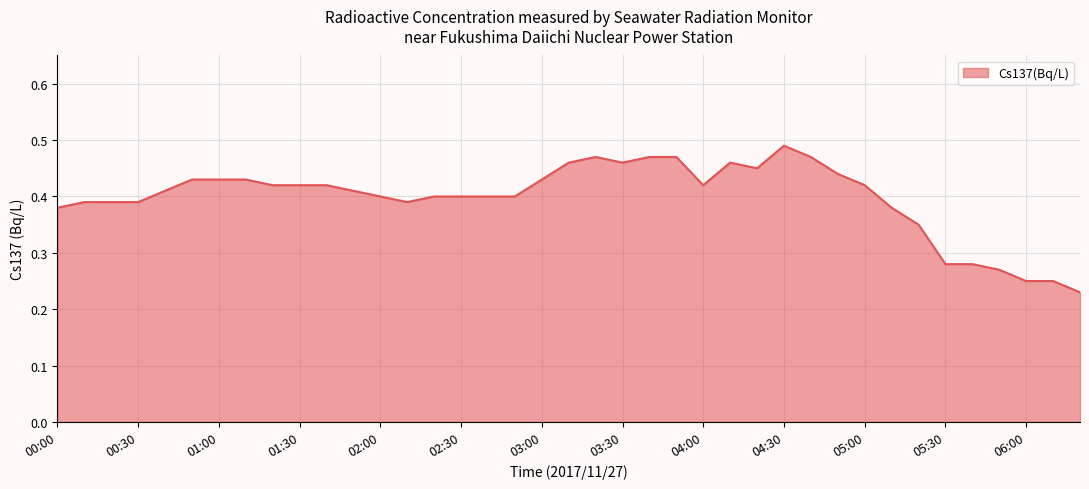

Reading left to right, transcribe all the data shown in this chart.

0.4	0.4	0.4	0.4	0.4	0.4	0.4	0.4	0.4	0.4	0.4	0.4	0.4	0.4	0.4	0.4	0.4	0.4	0.4	0.5	0.5	0.5	0.5	0.5	0.4	0.5	0.5	0.5	0.5	0.4	0.4	0.4	0.3	0.3	0.3	0.3	0.2	0.2	0.2